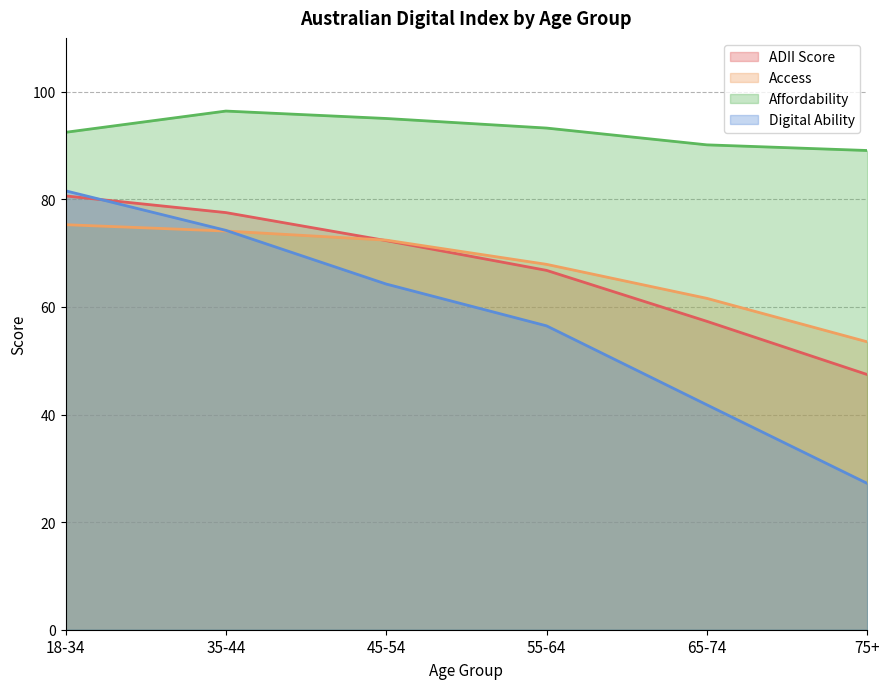

What position from the right is 55-64?

3